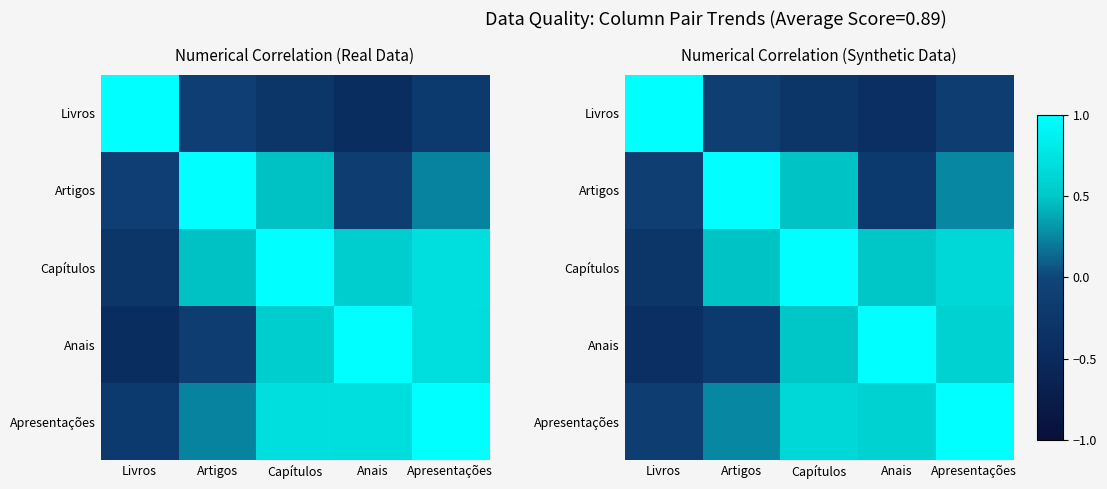

What is the lowest value of the Capítulos series?

-0.3